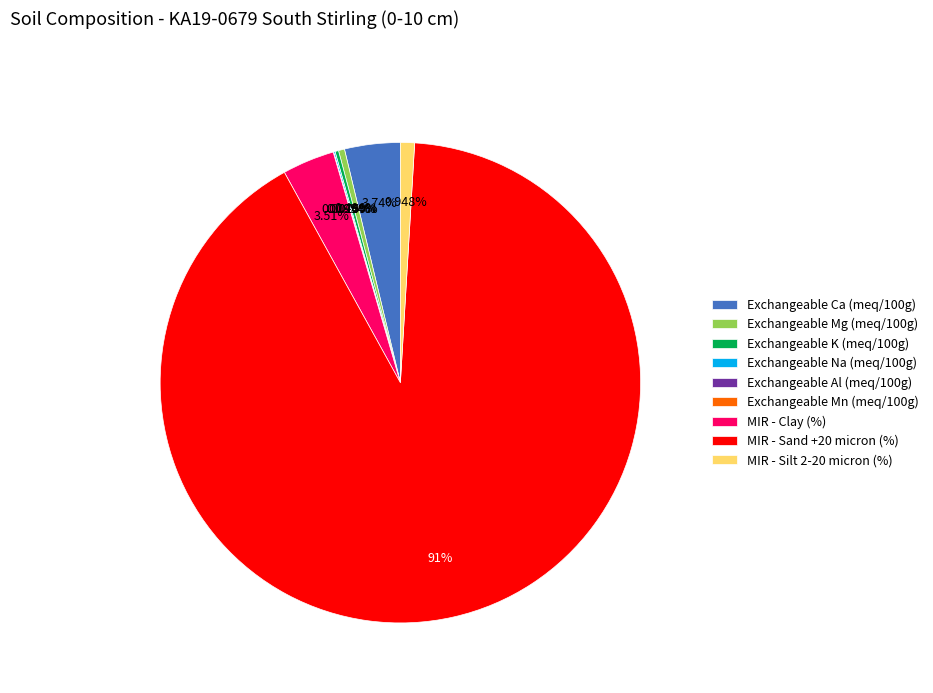

Does MIR - Sand +20 micron (%) represent more than half of the total?

Yes